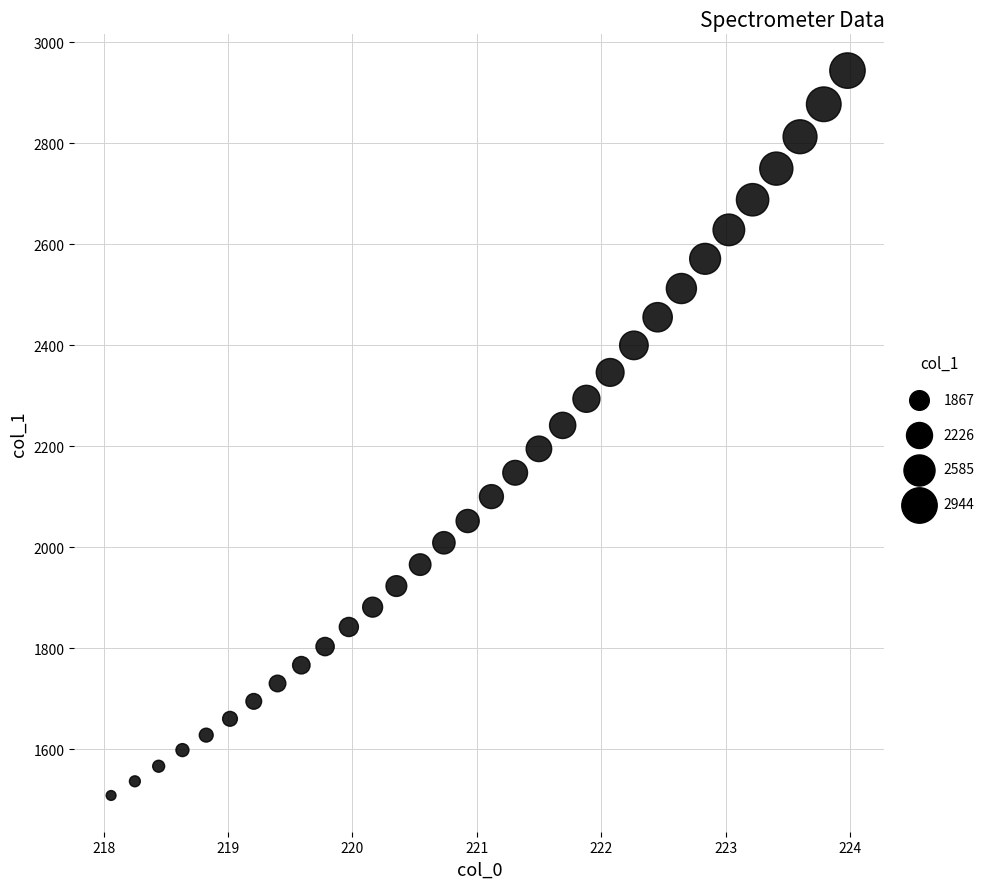

What is the range of X values (max minus min)?

5.9